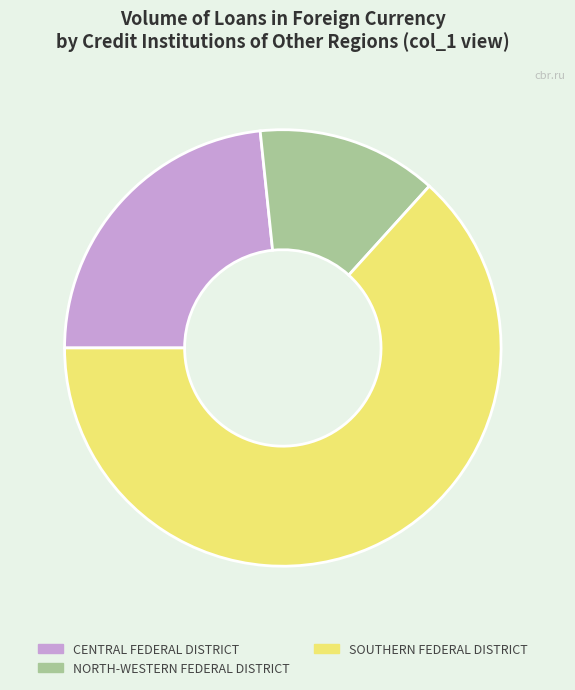

Does SOUTHERN FEDERAL DISTRICT account for over 50% of the chart?

Yes